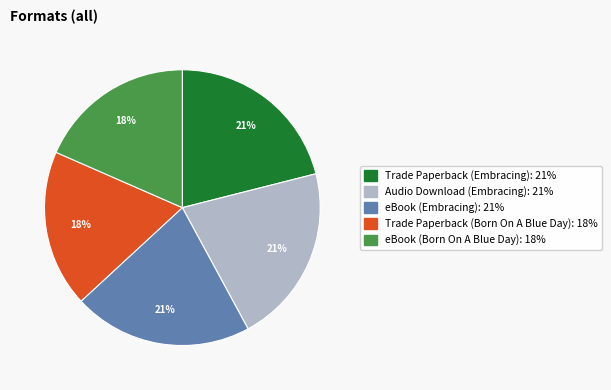

Is the sum of eBook (Born On A Blue Day) and Trade Paperback (Embracing) greater than half?

No